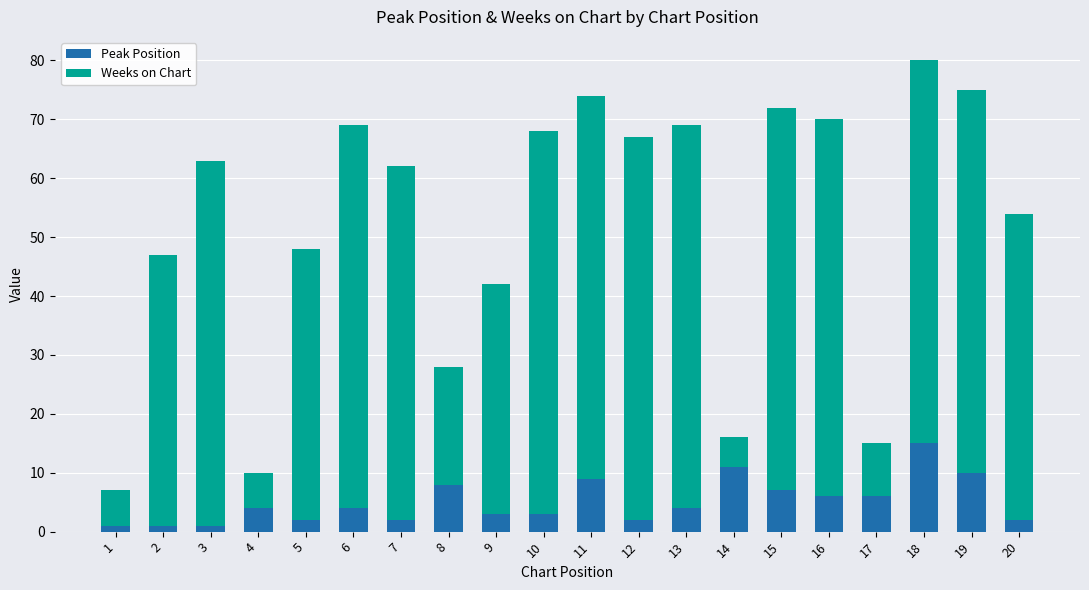

Is it true that Peak Position equals 9 at 11?

True